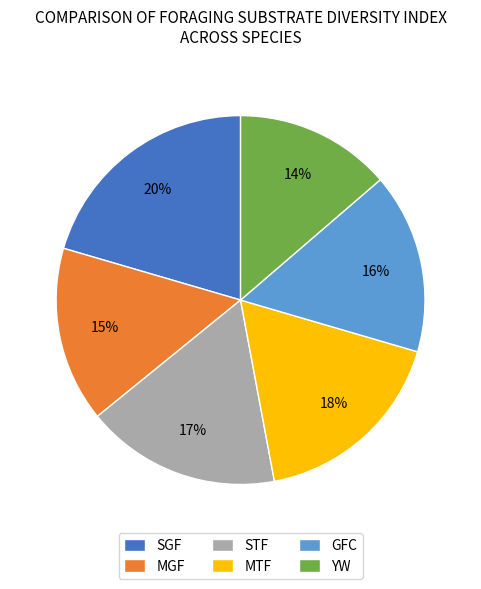

To the nearest percent, what is the average slice percentage?

17%